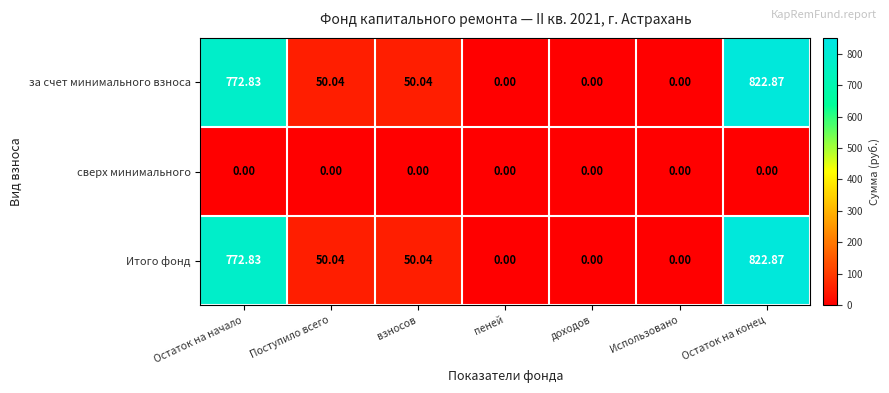

At which label does Итого фонд first exceed 50?

Остаток на начало